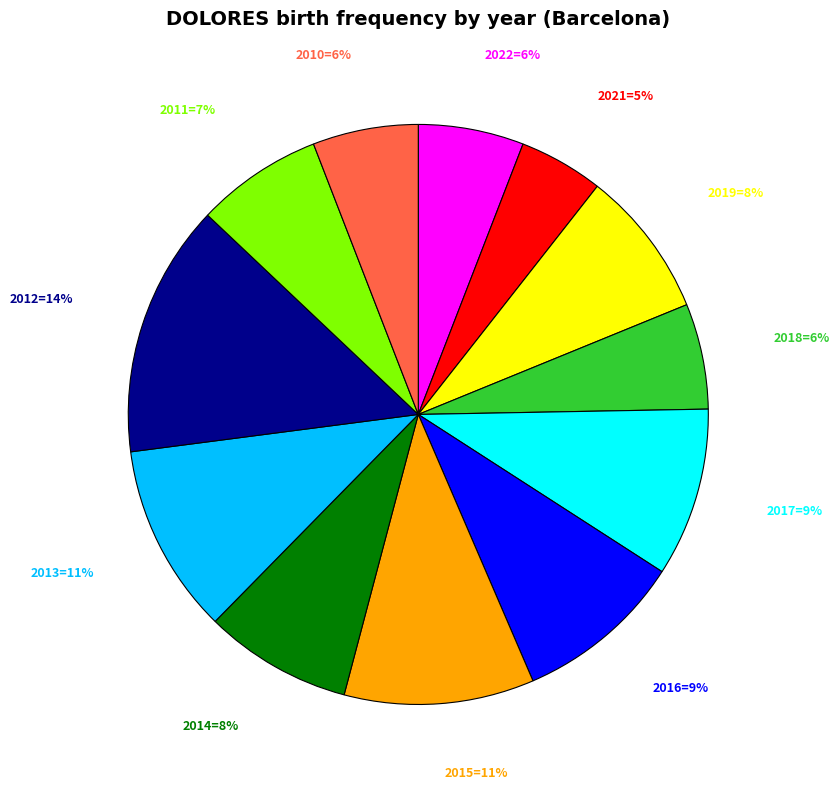

Is there a majority slice in this chart?

No